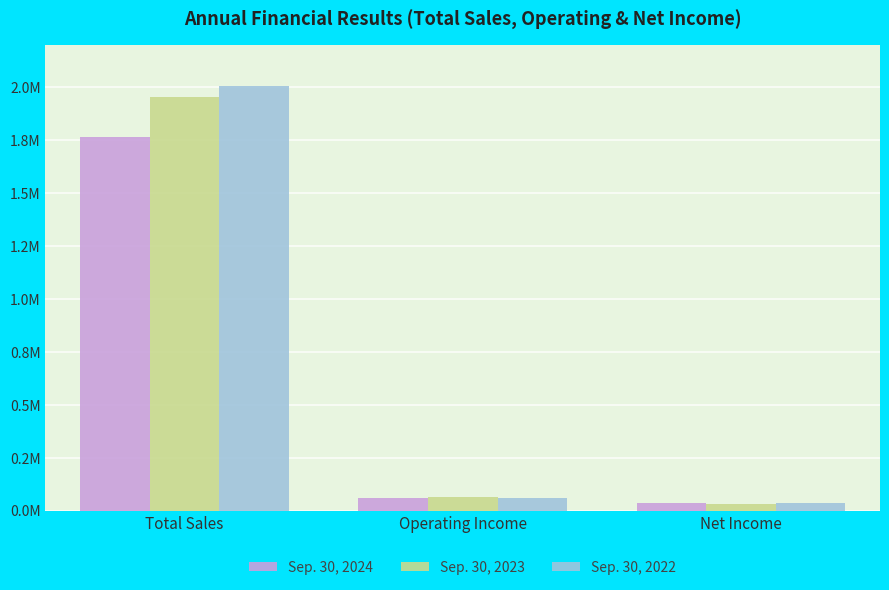

At which label is Sep. 30, 2023 closest to 992403?

Operating Income